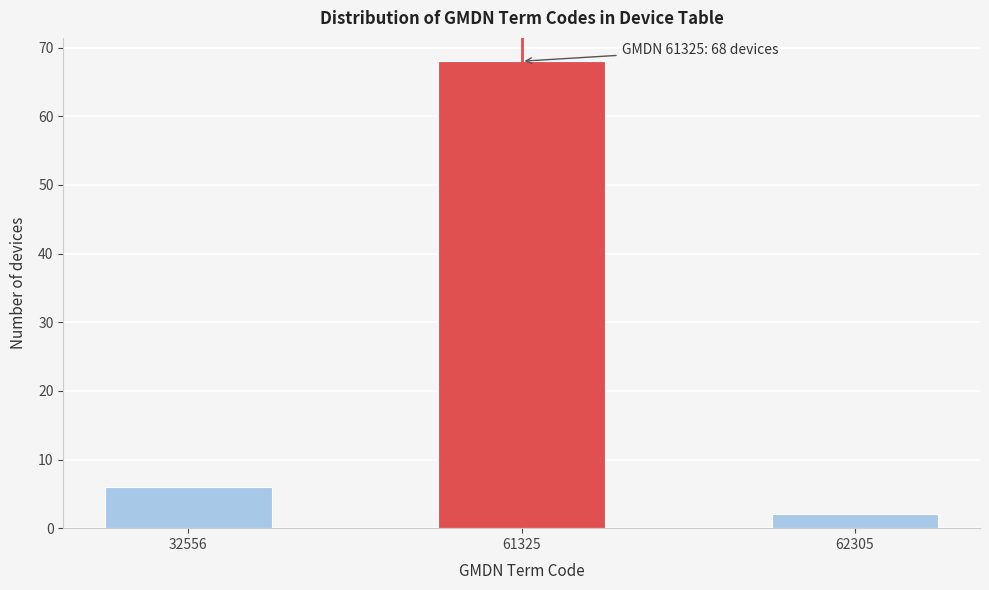

Reading left to right, extract all data points from this chart.

32556=6	61325=68	62305=2